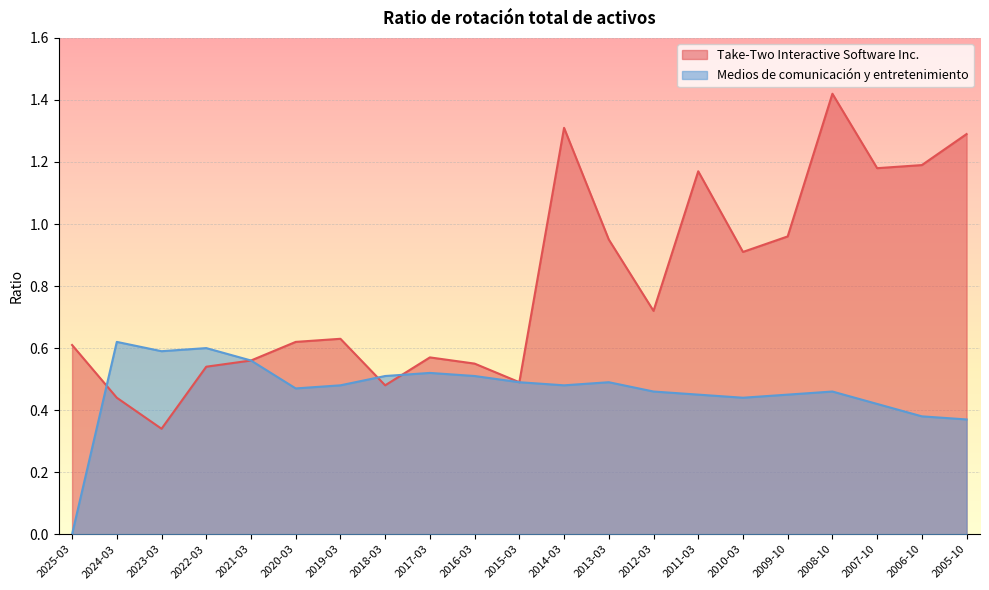

Where is Medios de comunicación y entretenimiento nearest to the value 0?

2025-03